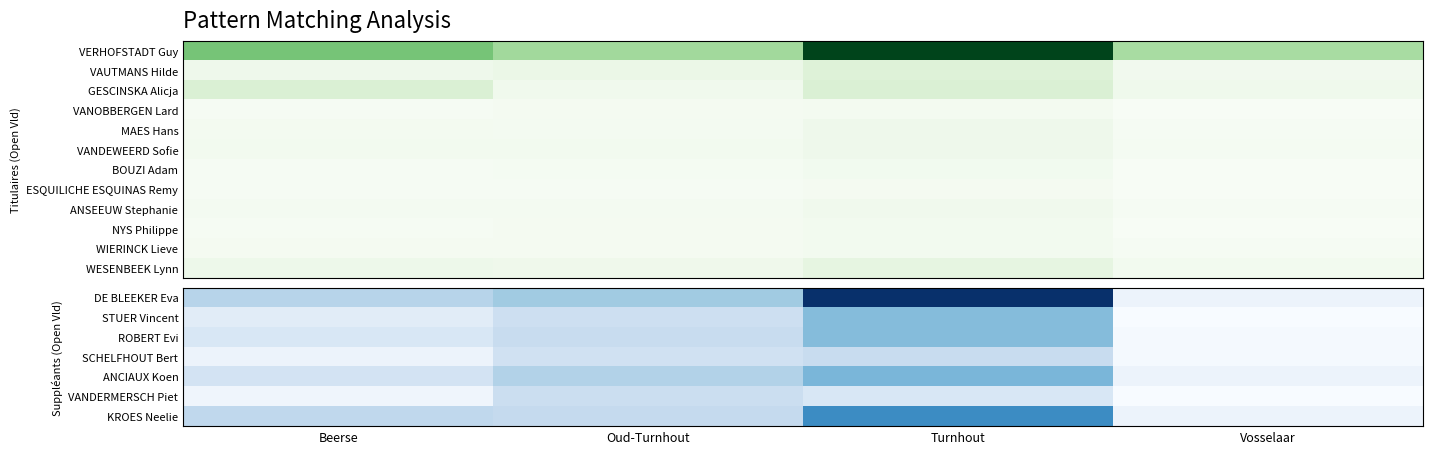

How many data points in DE BLEEKER Eva are less than 35?

2